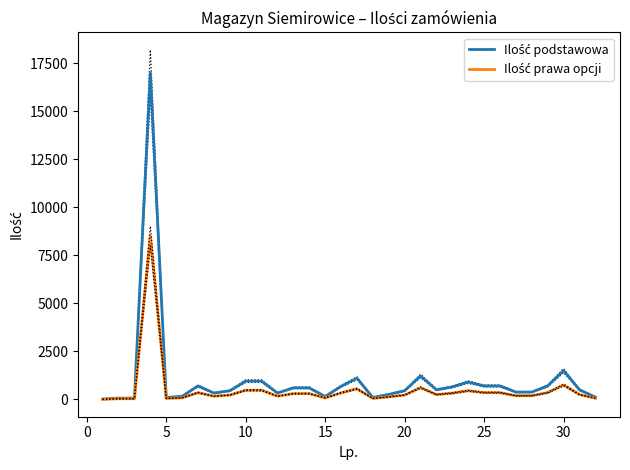

The value of Ilość prawa opcji at 30 is 262.6. True or false?

False